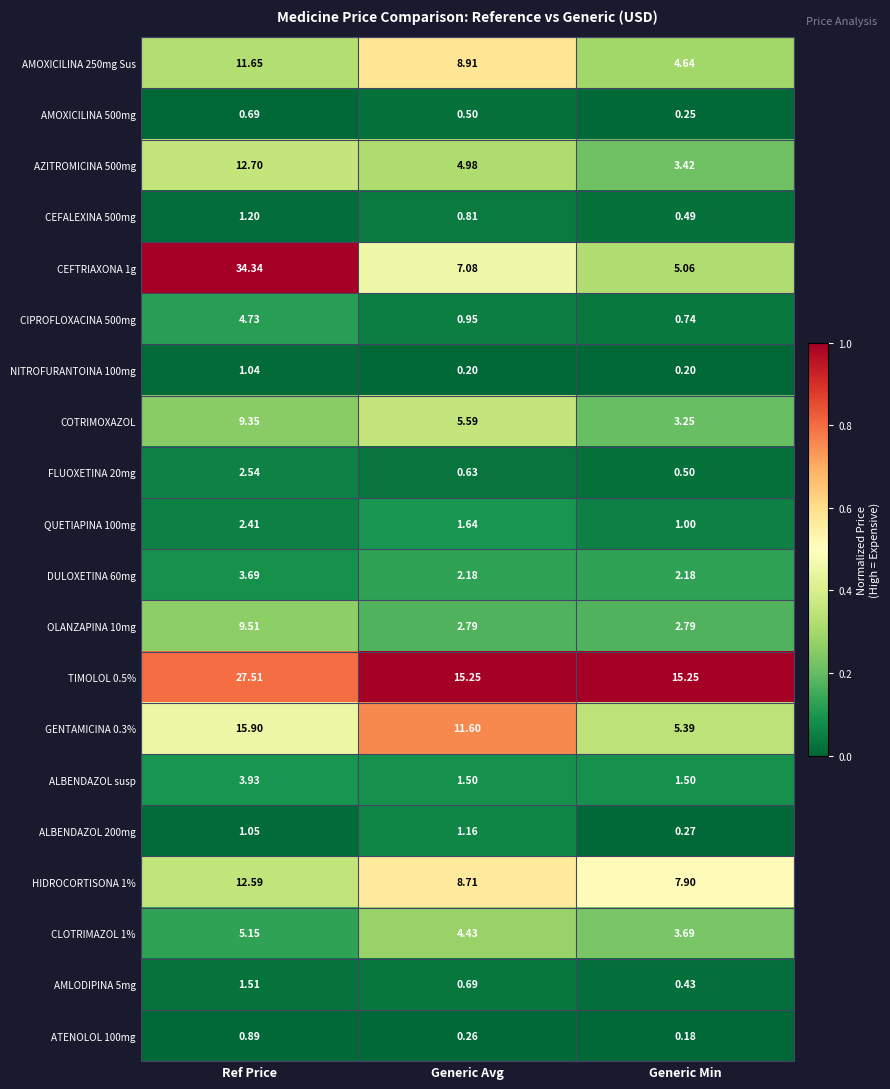

Rank the categories by AMOXICILINA 500mg value from lowest to highest.

Generic Min, Generic Avg, Ref Price